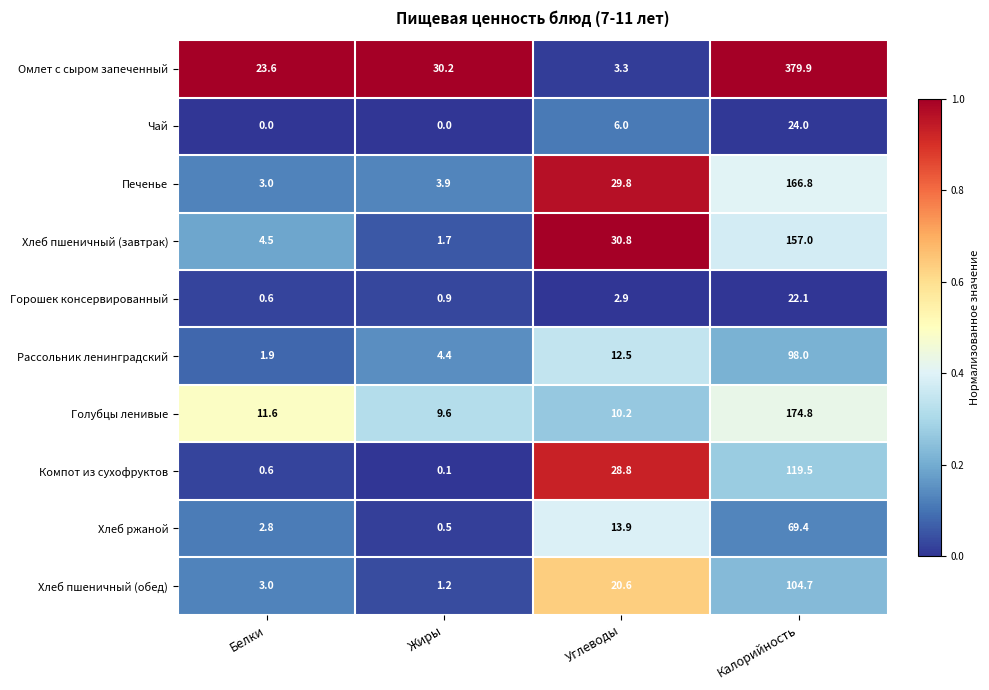

What is the maximum value shown in the chart?

379.9